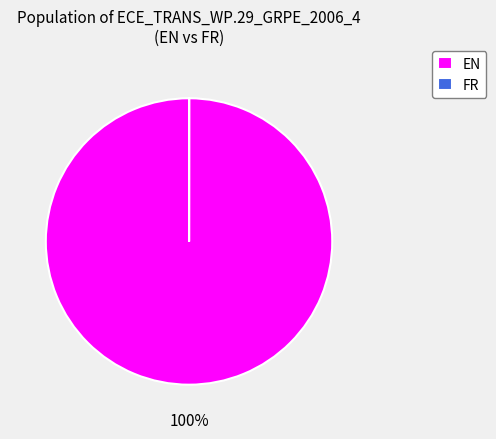

To the nearest percent, what percentage of the pie is EN?

100%